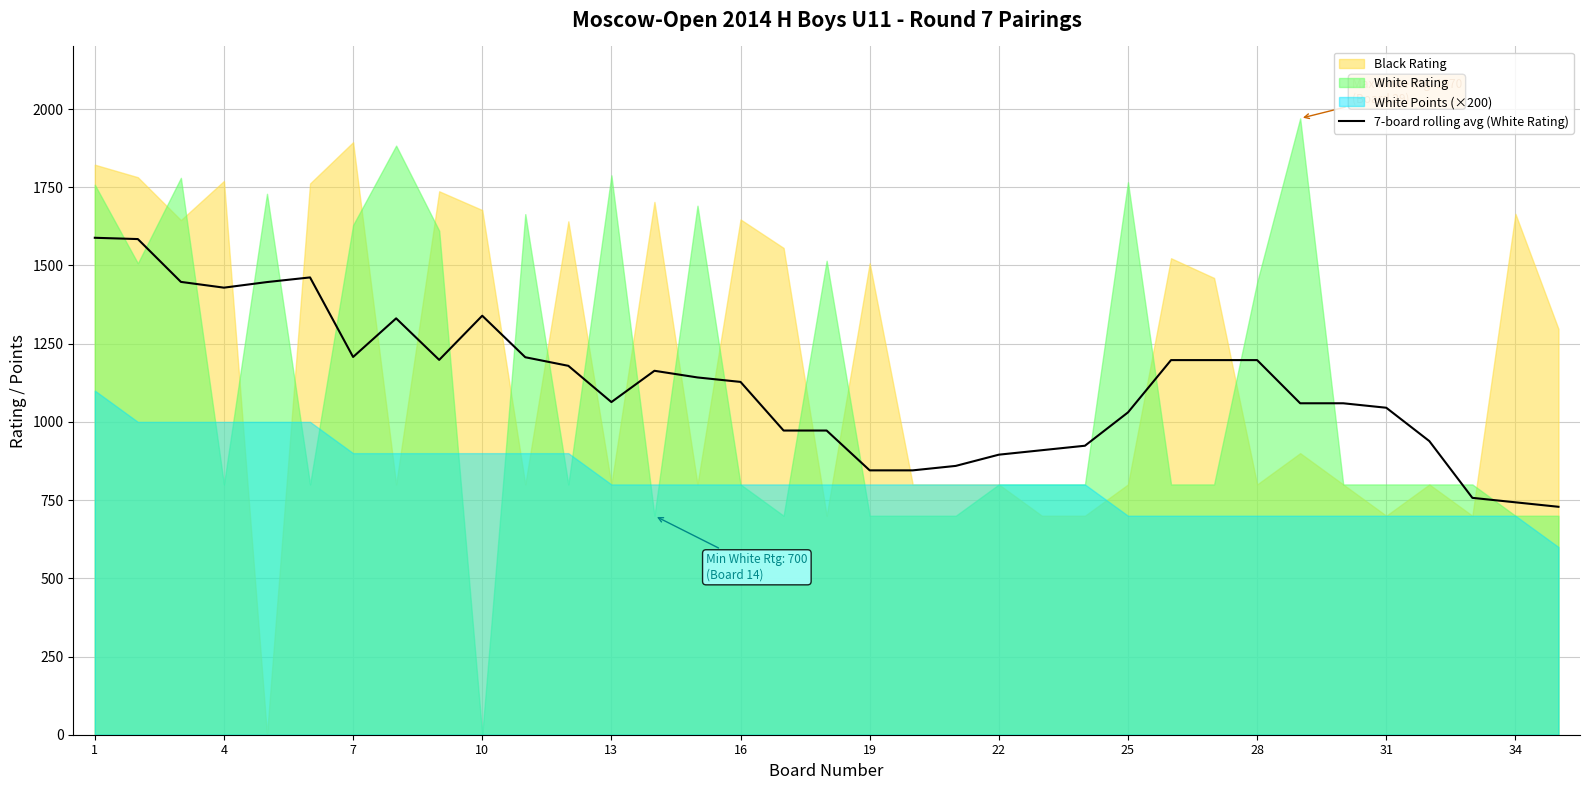

What is the average value?

1116.9